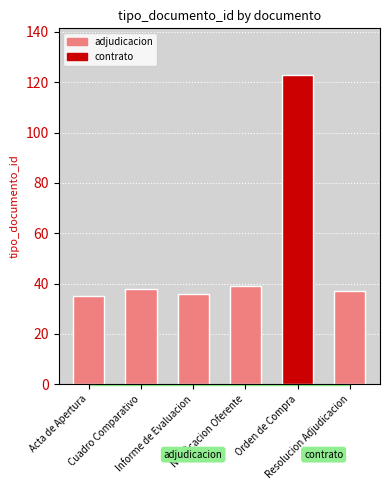

What is the label of the 2nd bar from the right?

Notificacion Oferente